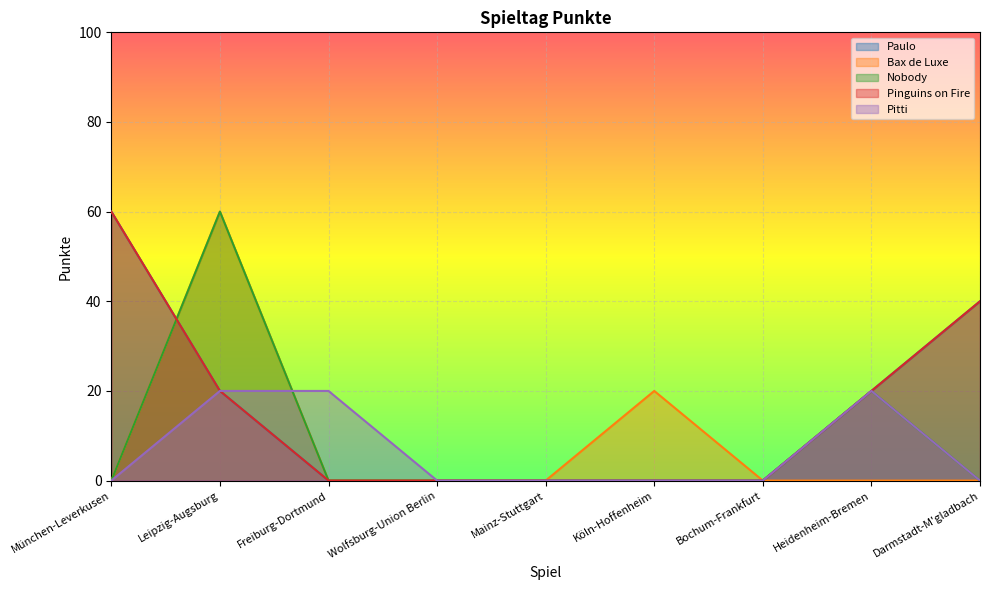

True or false: Bax de Luxe and Nobody intersect in this chart.

False